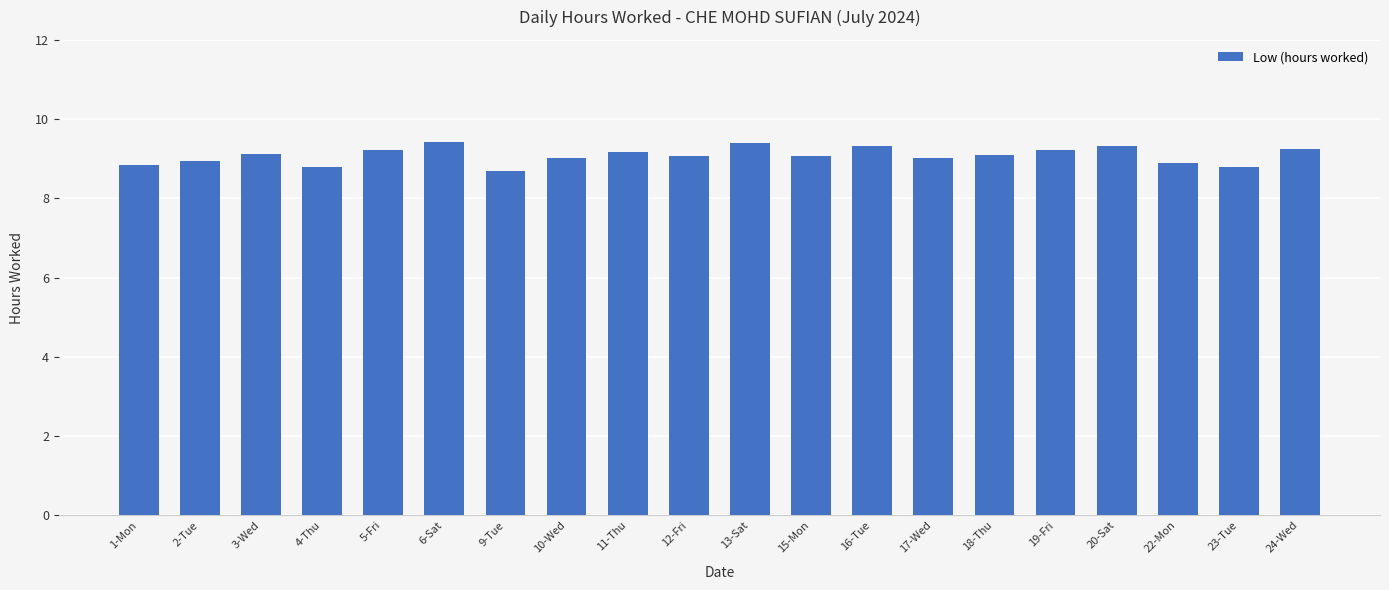

What is the change in value from 9-Tue to 13-Sat?

+0.7